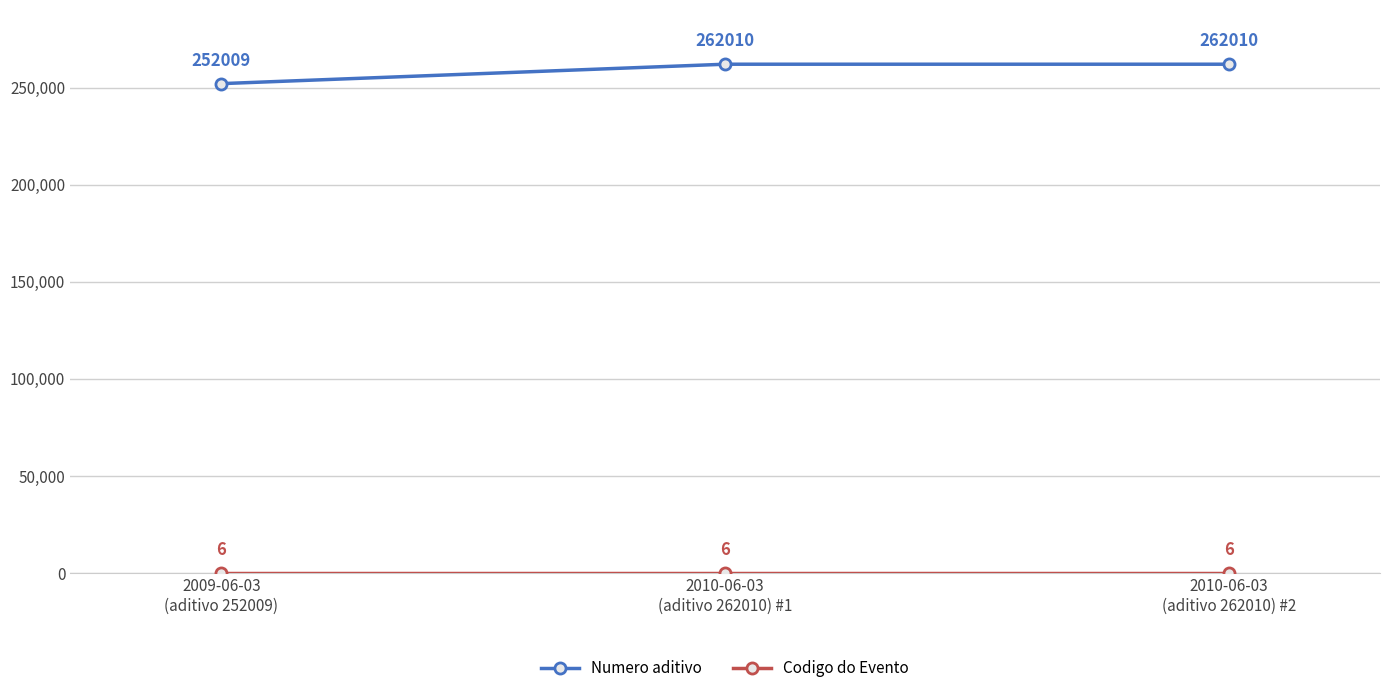

Between 2009-06-03
(aditivo 252009) and 2010-06-03
(aditivo 262010) #2, which series saw the biggest shift?

Numero aditivo